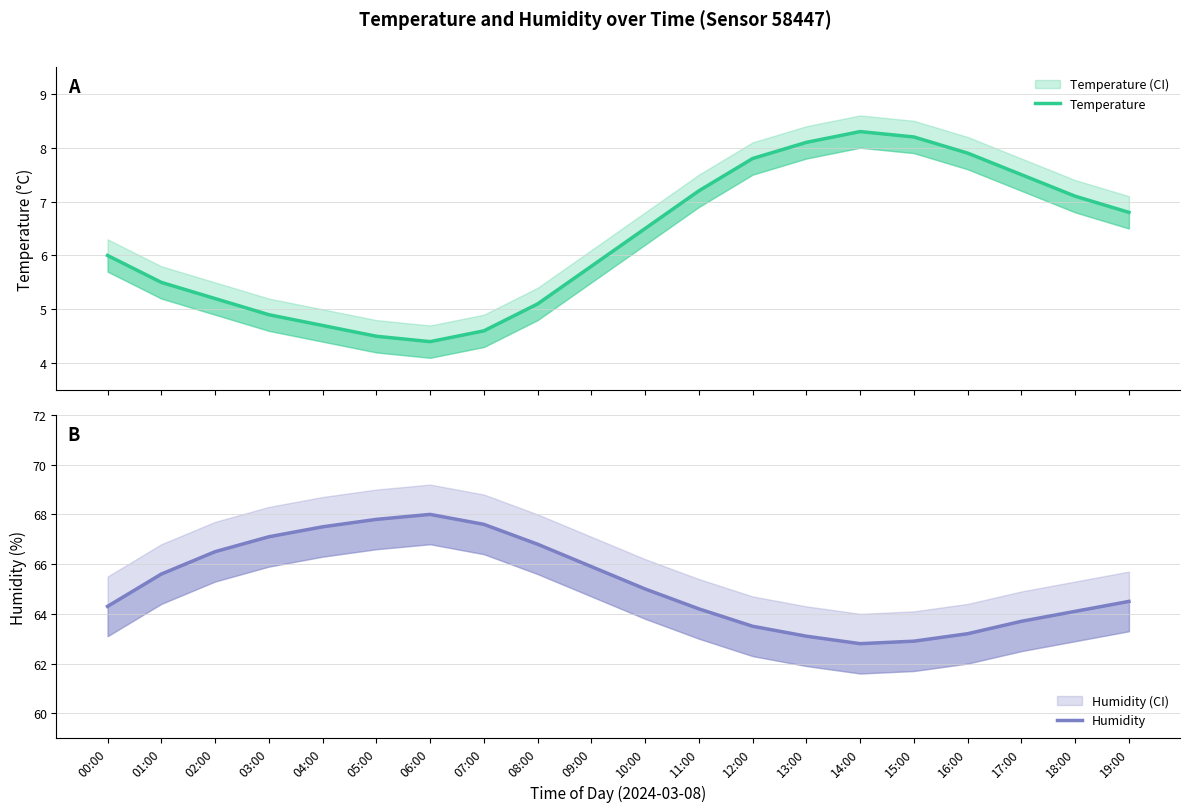

True or false: Temperature and Humidity intersect in this chart.

False